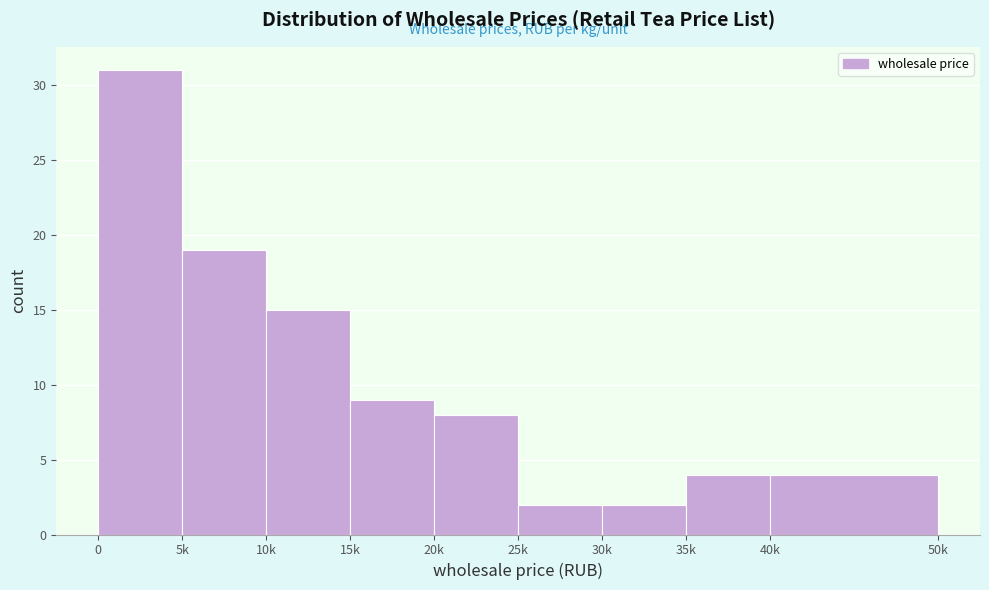

Reading right to left, what are all the values shown in this chart?

4	4	2	2	8	9	15	19	31